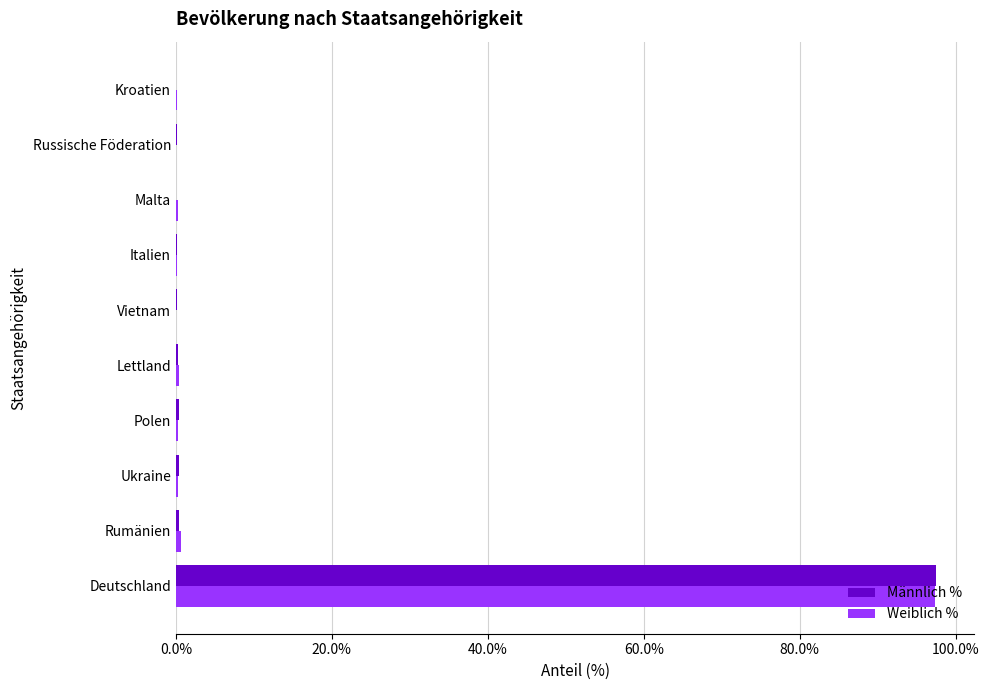

At which label does Männlich % reach its peak?

Deutschland